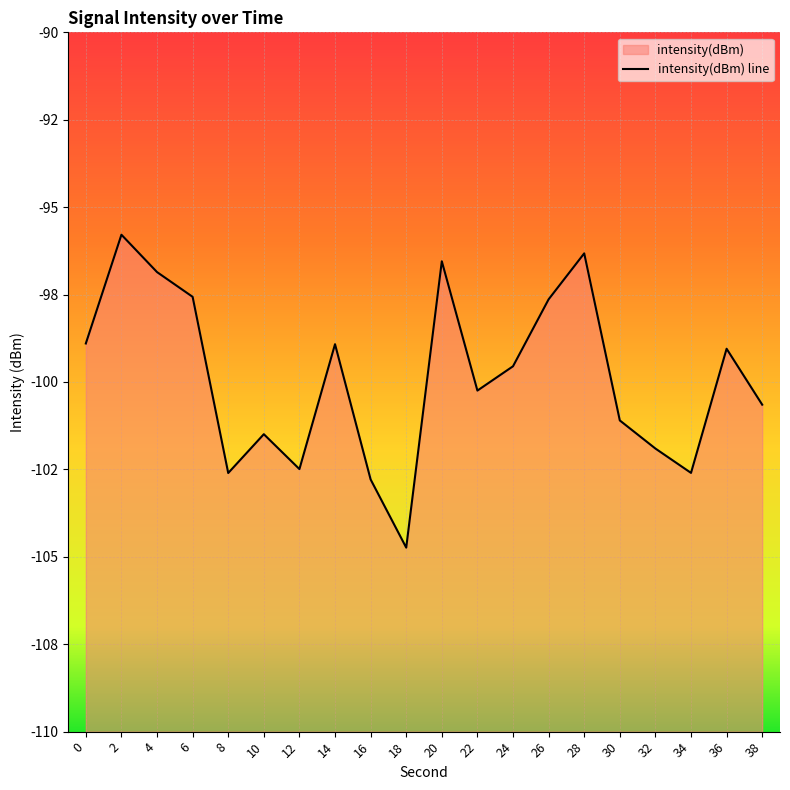

At which category does the data reach its first local valley?

8